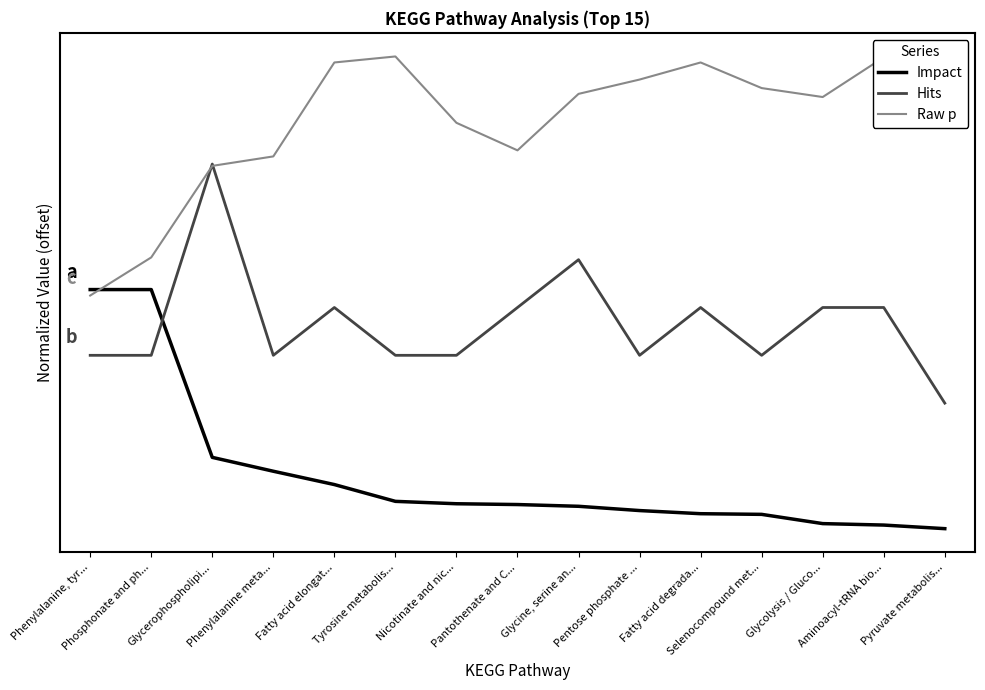

What is the highest value of the Hits series?

1.5